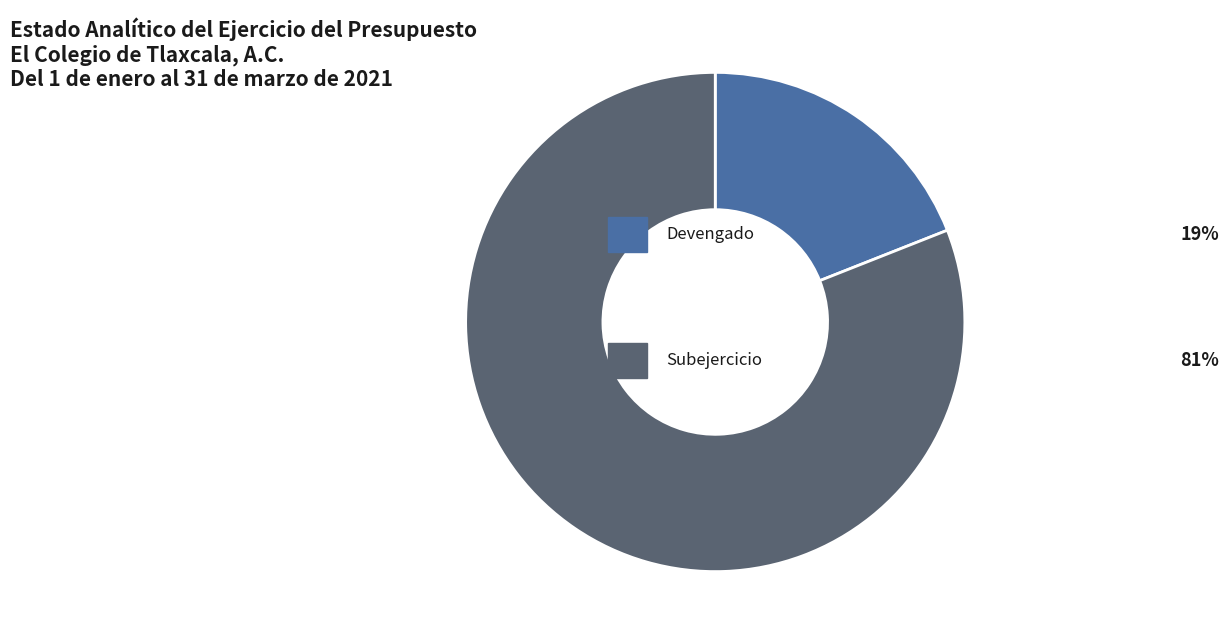

Is there any slice that represents more than half of the pie?

Yes